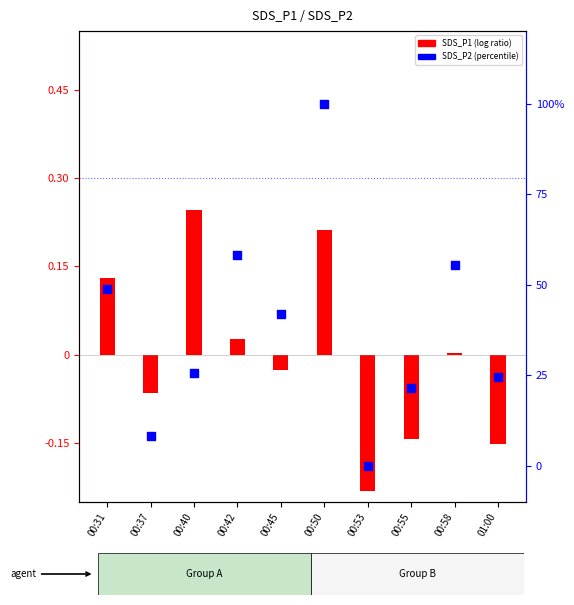

At how many categories does at least one series exceed 70?

1